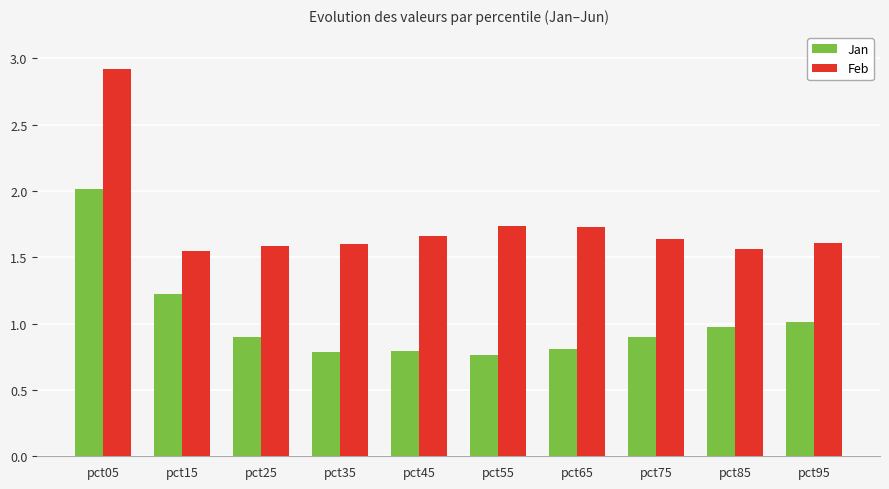

At pct65, list the series in order from largest to smallest.

Feb, Jan